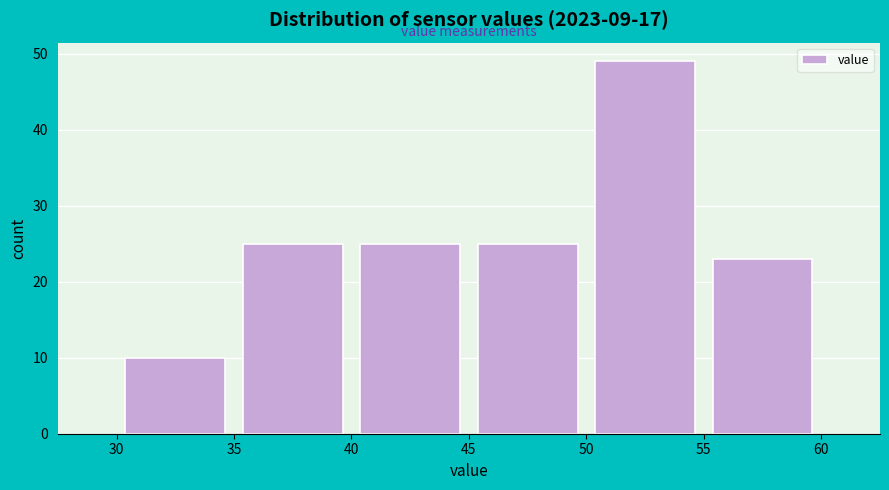

Over which range of the x-axis is the bar tallest?

50 to 55